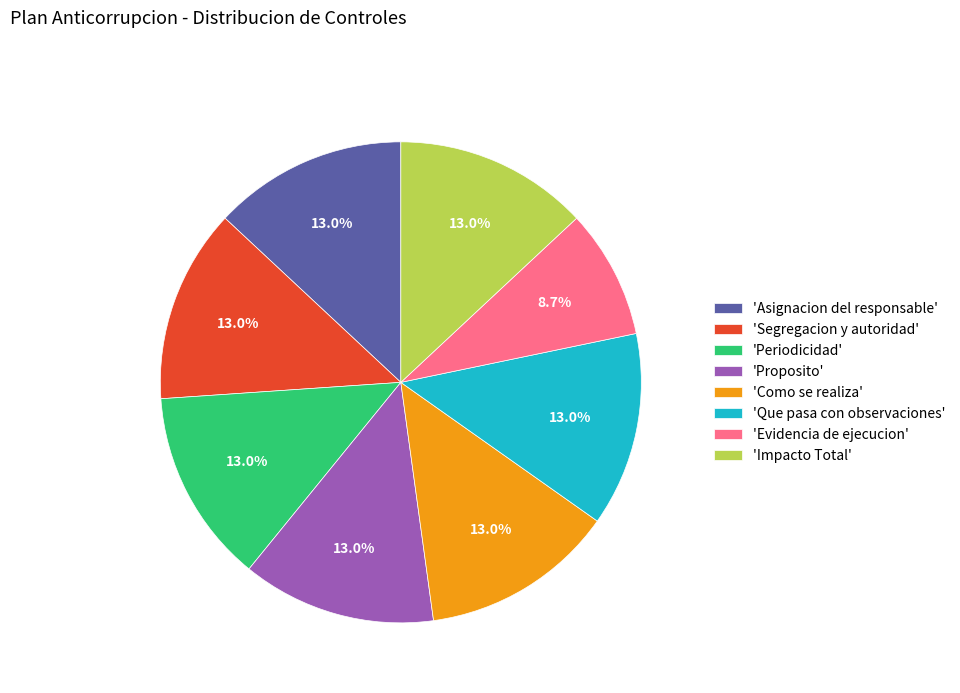

What is the smallest slice in the pie chart?

'Evidencia de ejecucion'